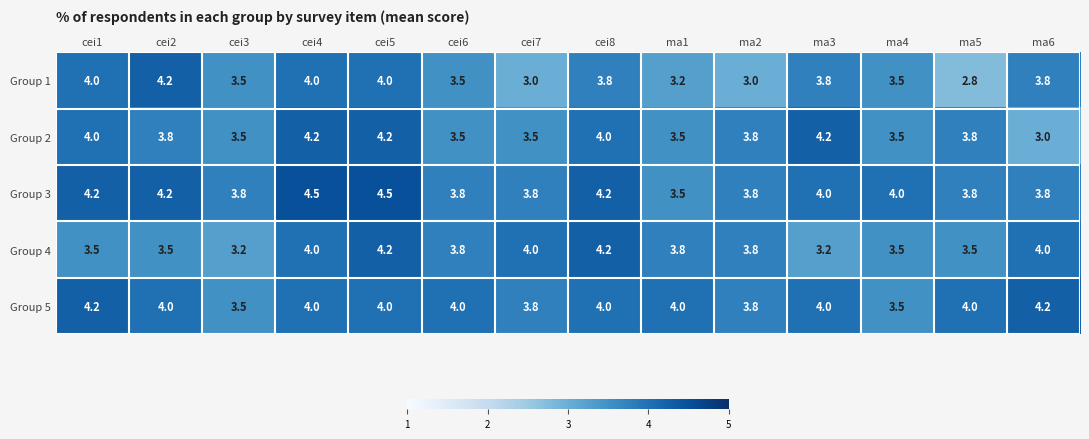

What is the maximum value shown in the chart?

4.5